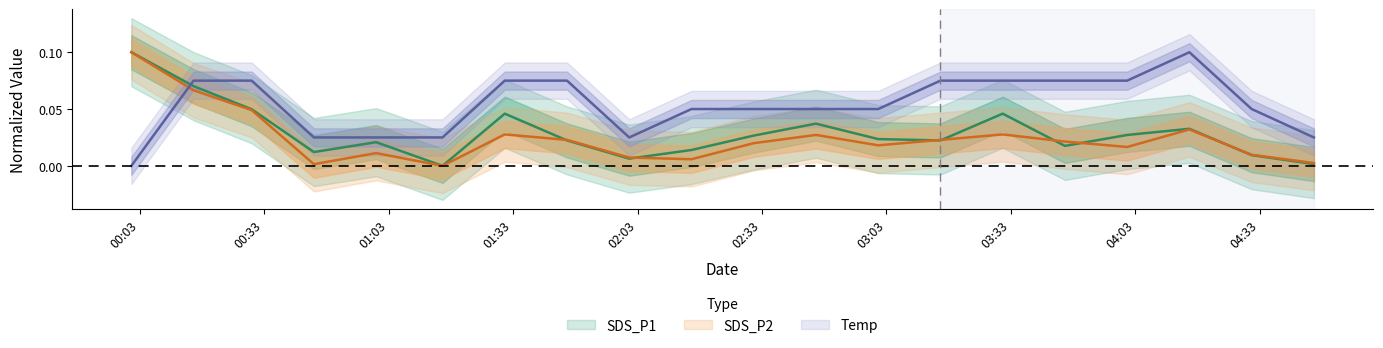

True or false: Temp and SDS_P2 cross at least once.

True